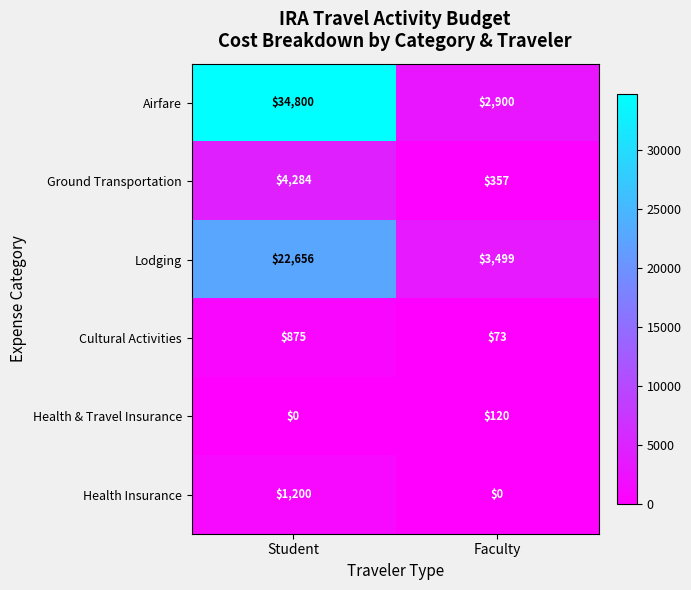

What is the approximate value of Cultural Activities at Student, to the nearest 50?

900